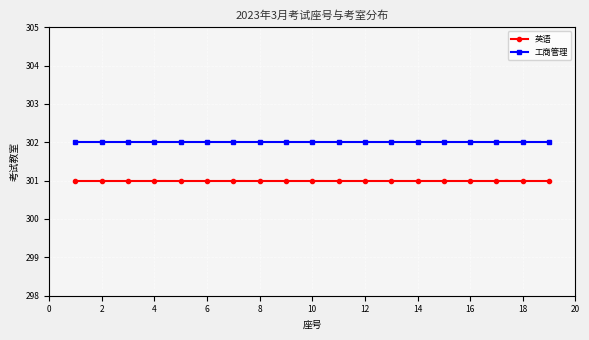

True or false: 工商管理 and 英语 cross at least once.

False